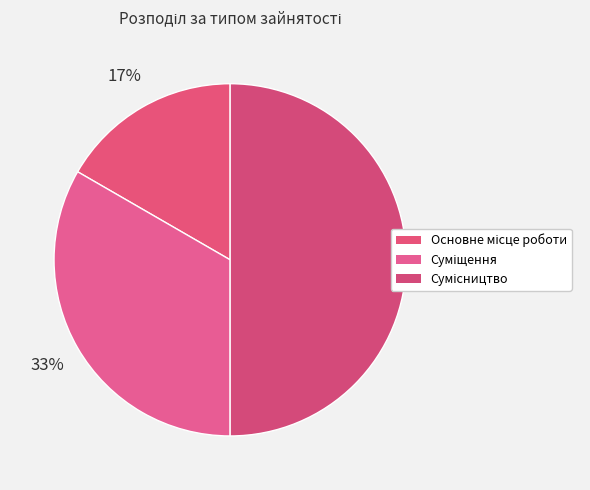

Between Основне місце роботи and Суміщення, which is larger?

Суміщення